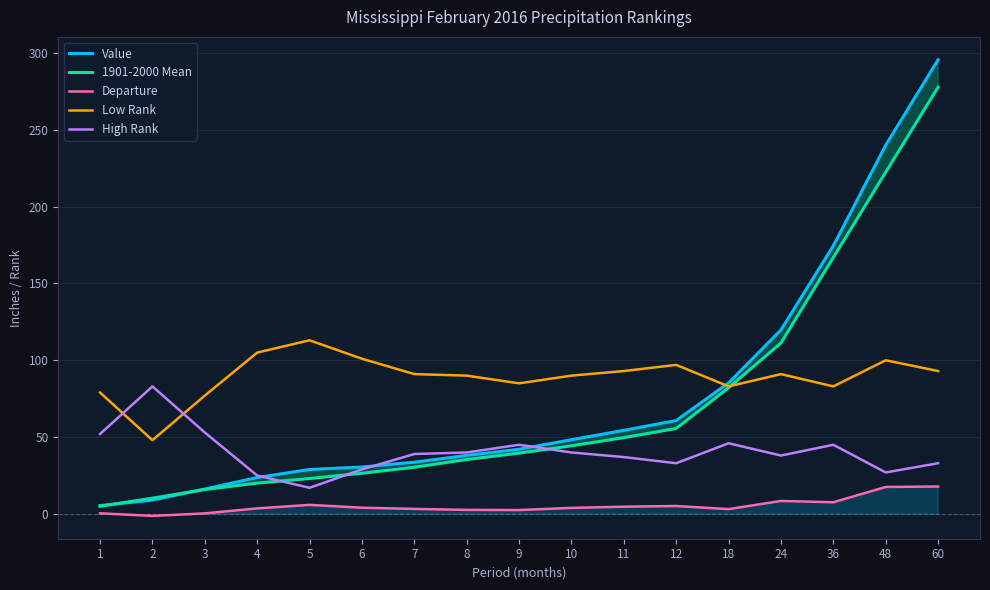

Which series has the largest total across all categories?

Low Rank